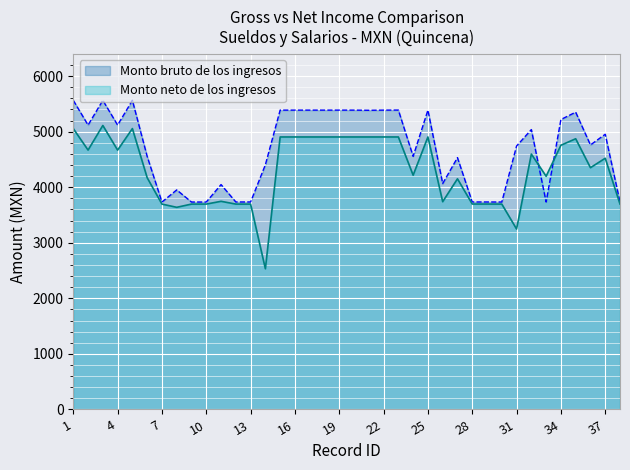

What is the minimum value shown in the chart?

2532